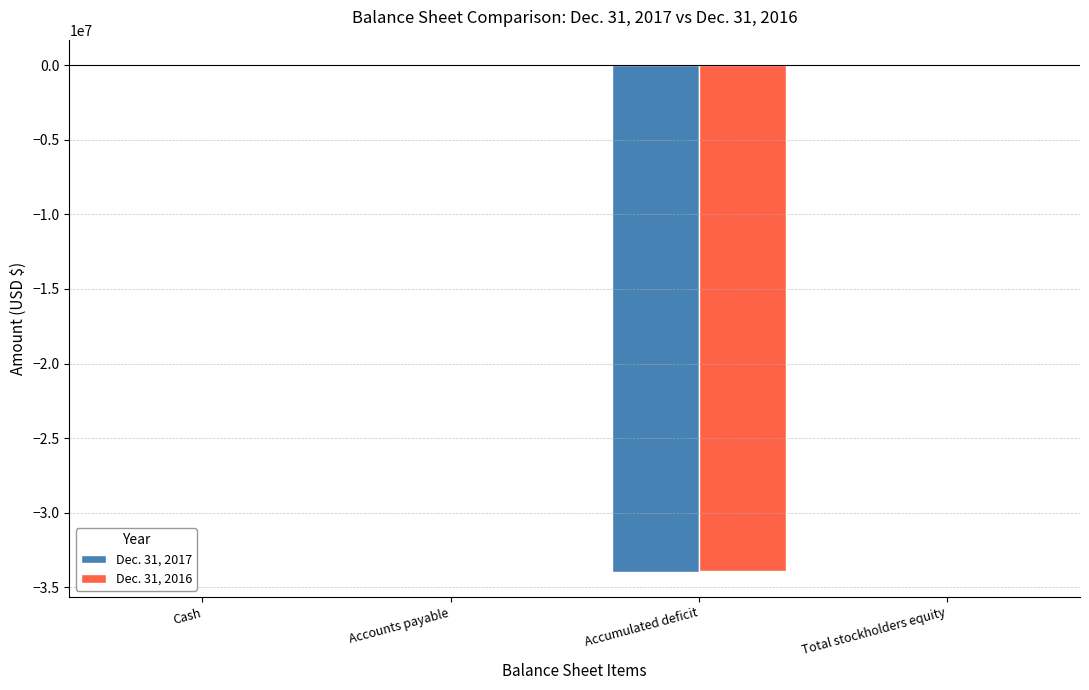

Is it true that Dec. 31, 2016 equals -33936095 at Accumulated deficit?

True